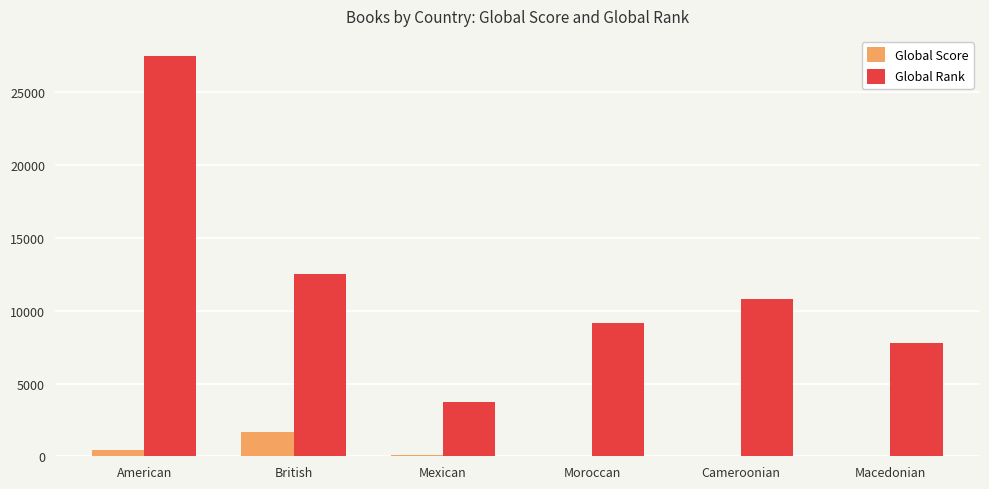

What is the sum of all Global Score values?

2314